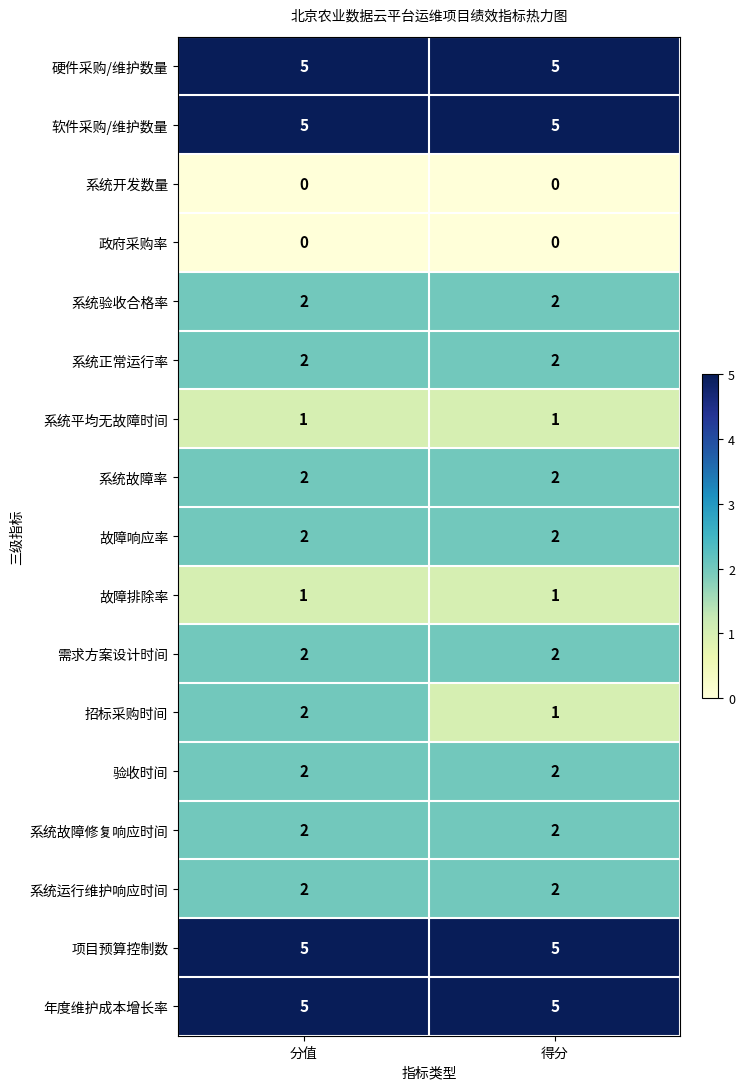

The 系统故障修复响应时间 series shows 2 at 分值. True or false?

True